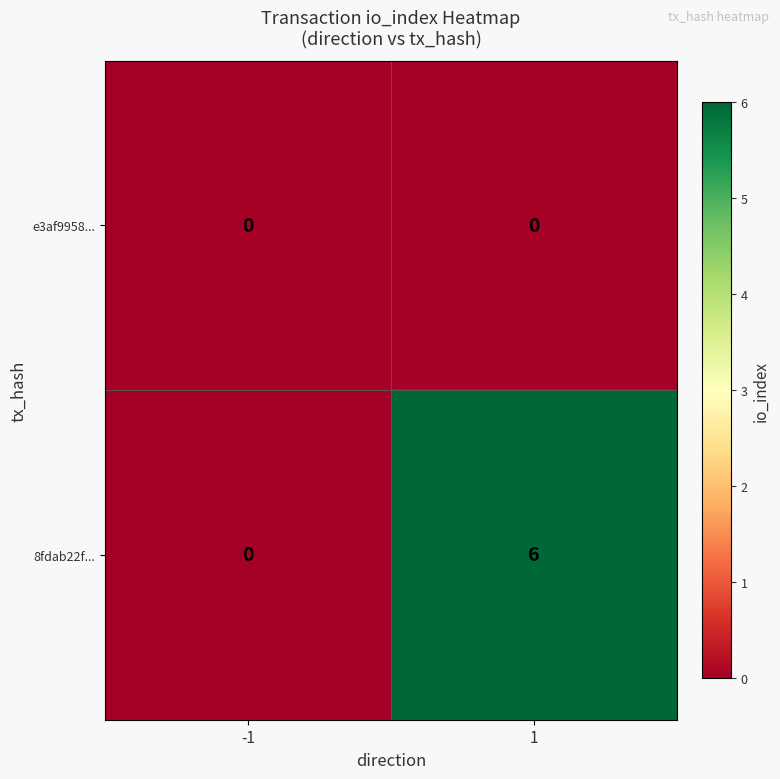

What is the maximum value shown in the chart?

6